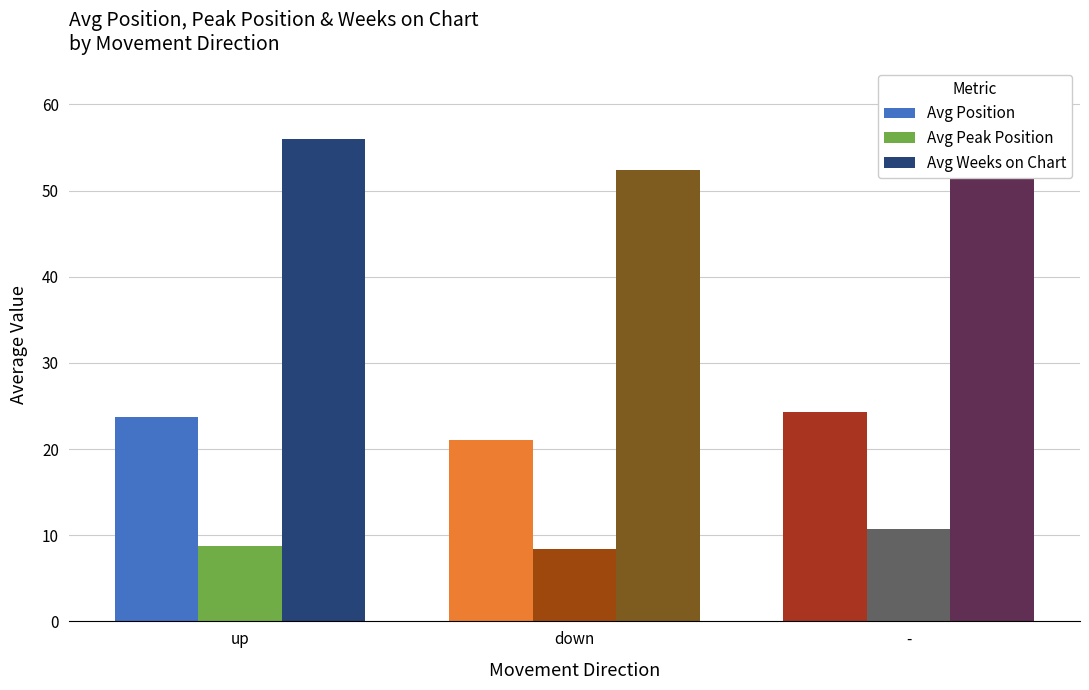

What is the spread (max minus min) of values at up?

47.2